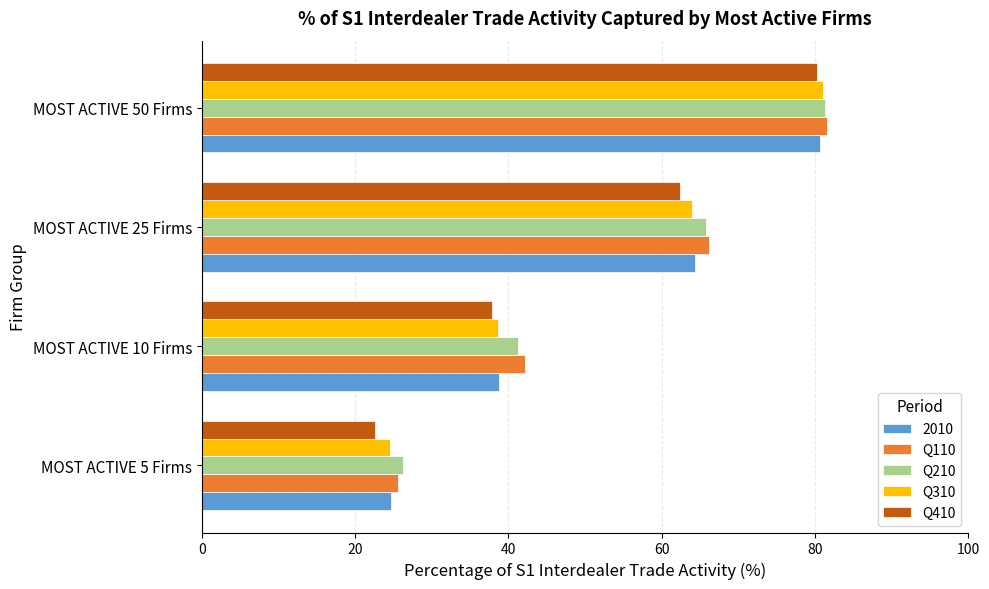

The Q310 series shows 20.2 at MOST ACTIVE 10 Firms. True or false?

False